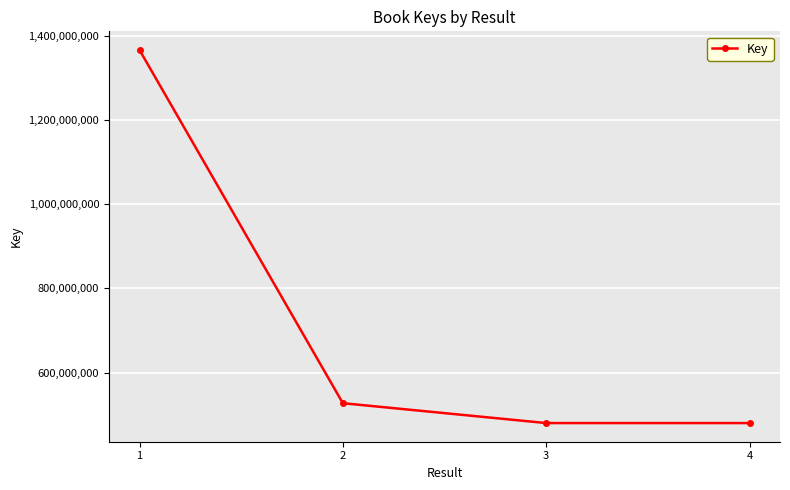

What is the greatest value displayed?

1365987392